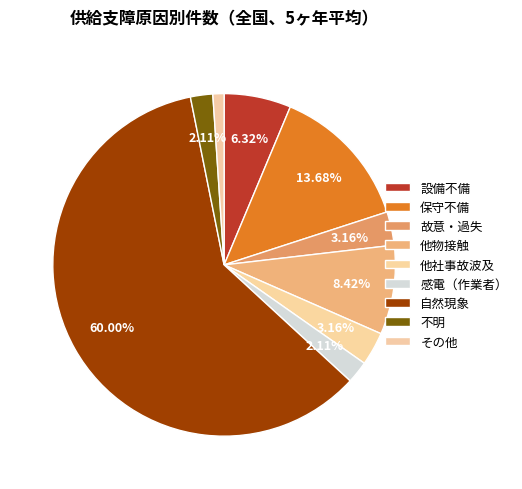

To the nearest percent, what portion does 他社事故波及 represent?

3%